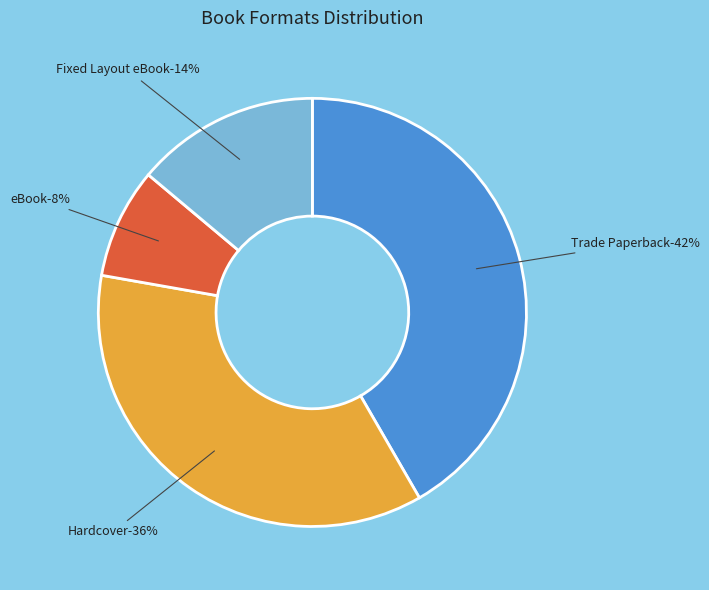

True or false: Trade Paperback accounts for 42% of the total.

True